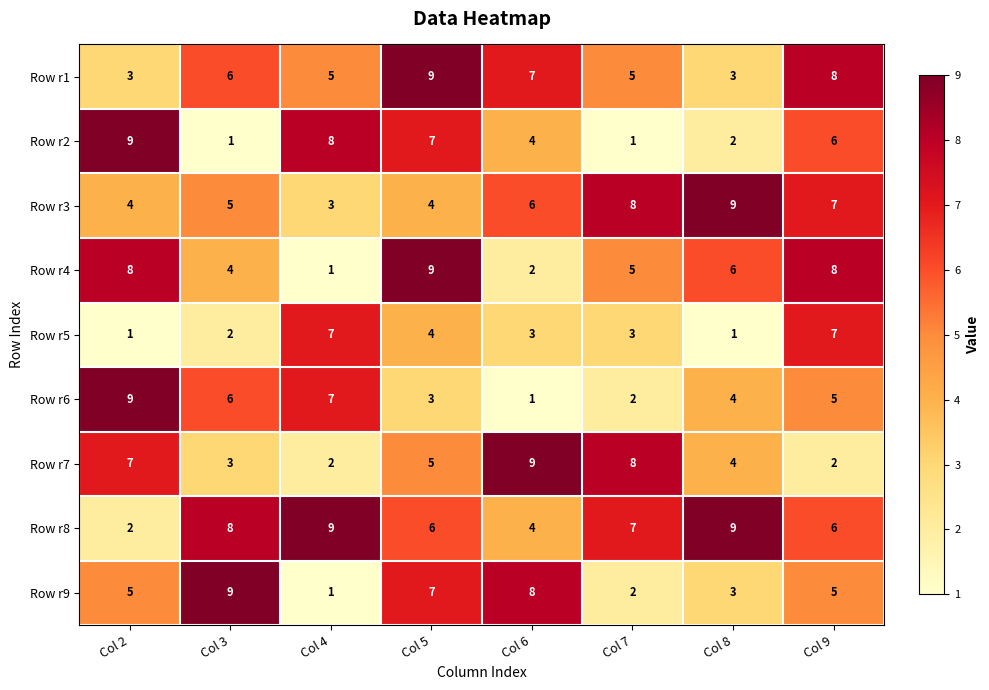

Rank the categories by Row r6 value from lowest to highest.

Col 6, Col 7, Col 5, Col 8, Col 9, Col 3, Col 4, Col 2